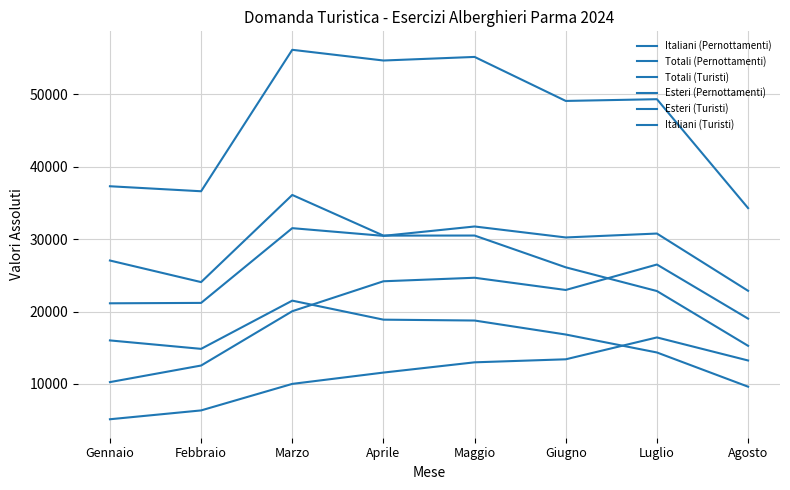

Is this an area chart (filled region under the line)?

No